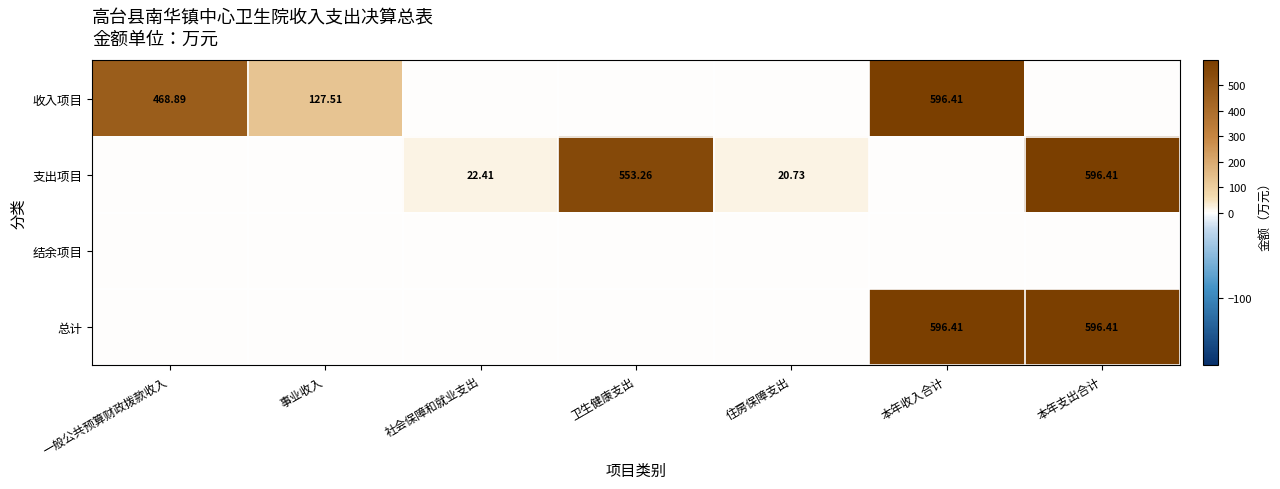

Rank the series at 本年收入合计 from highest to lowest value.

收入项目, 总计, 支出项目, 结余项目